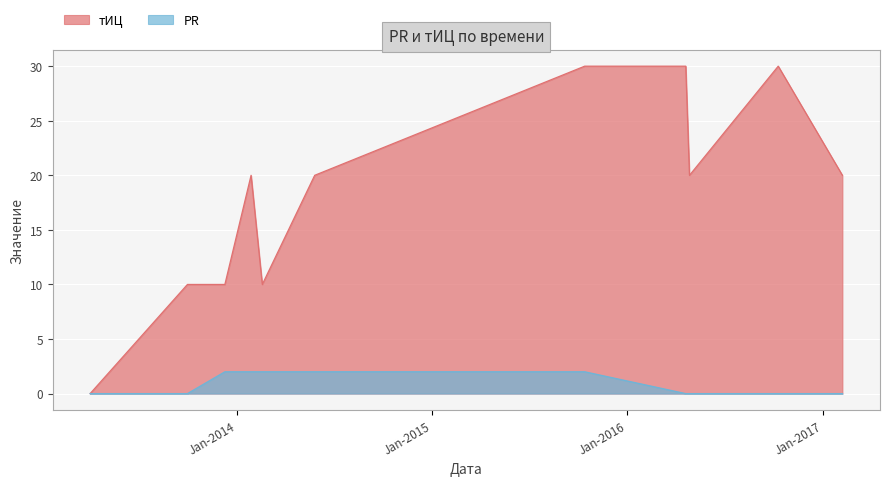

At which label is тИЦ closest to 15?

2013-09-30